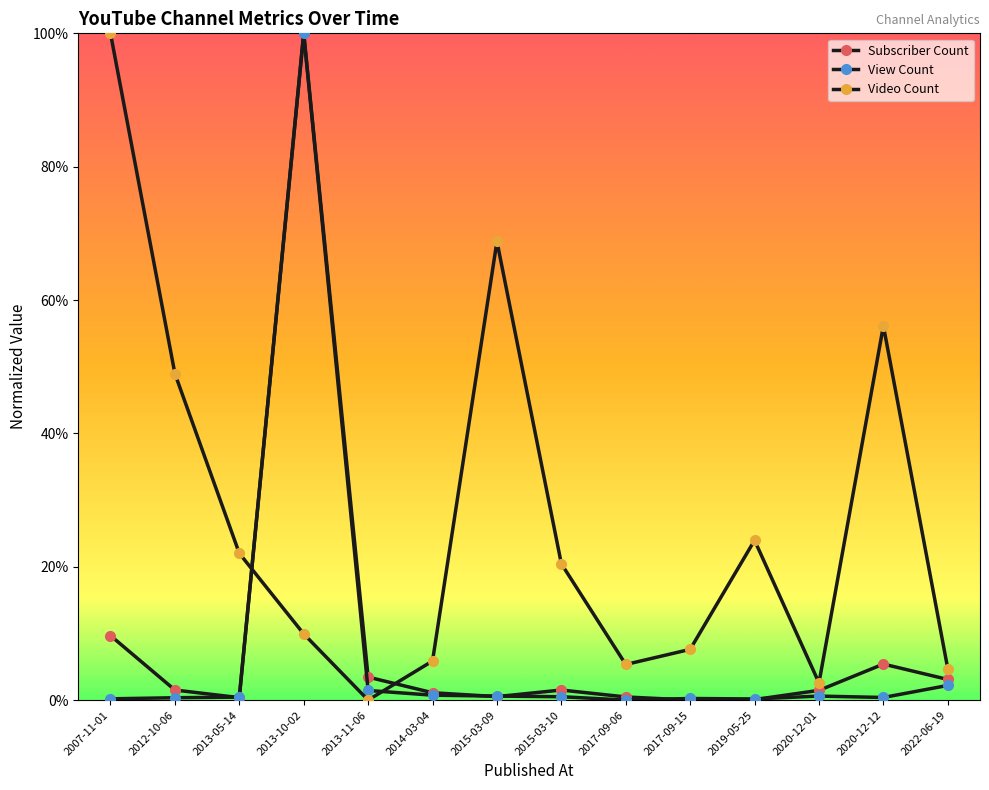

Does the chart have visible grid lines?

No